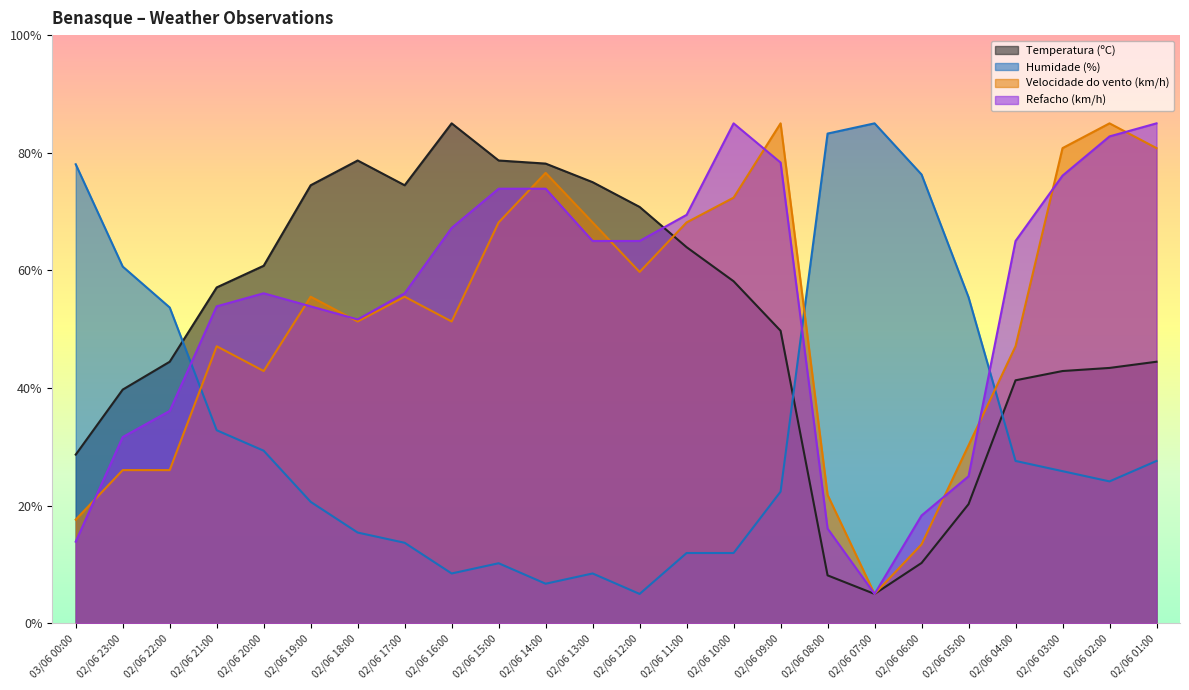

True or false: Velocidade do vento (km/h) has a value of 35.9 at 02/06 18:00.

False